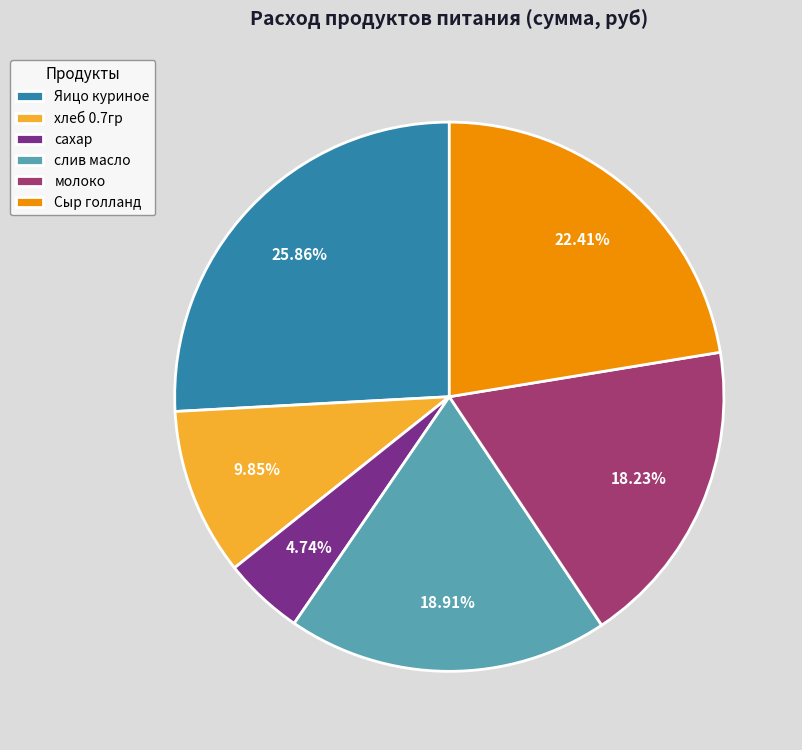

How many slices are in this pie chart?

6